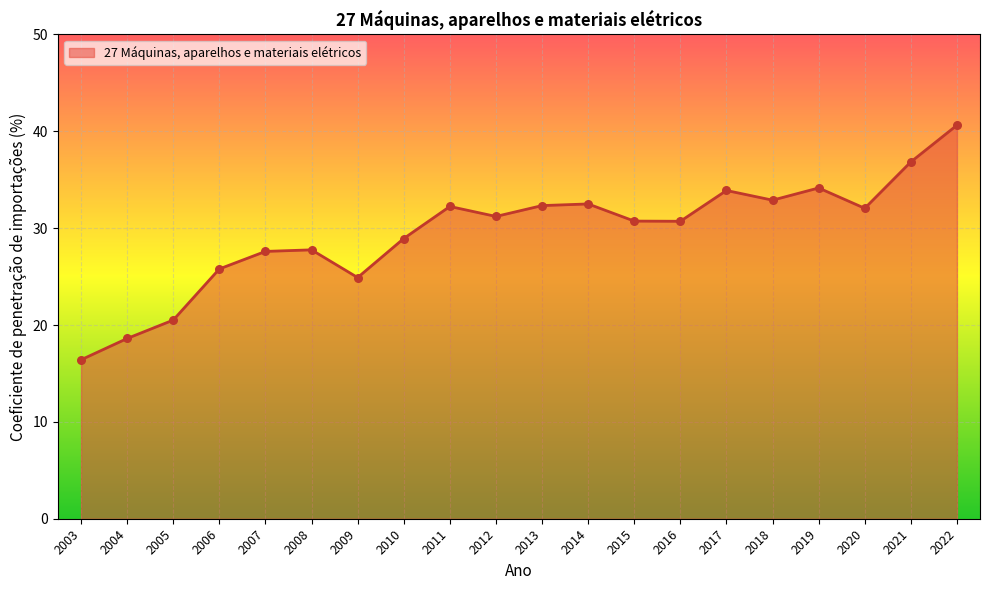

Which has a higher value, 2015 or 2008?

2015